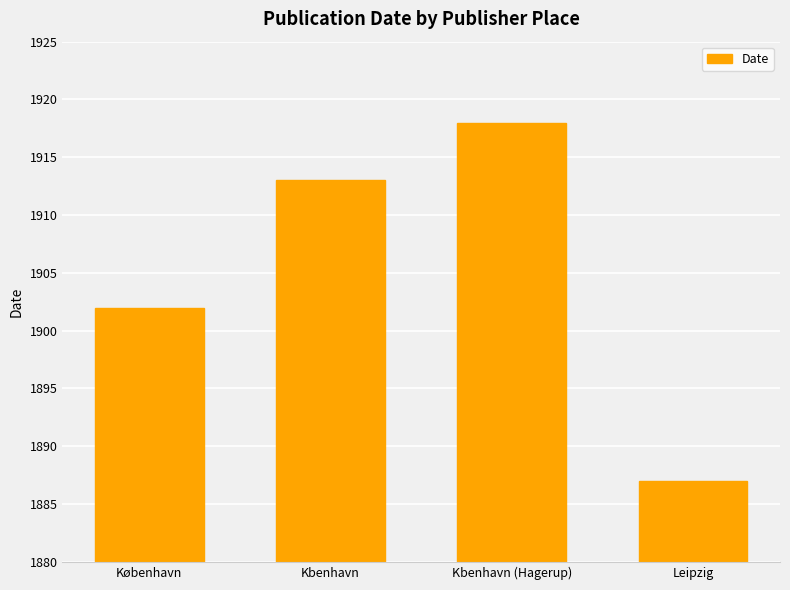

Between Kbenhavn (Hagerup) and Leipzig, which is larger?

Kbenhavn (Hagerup)